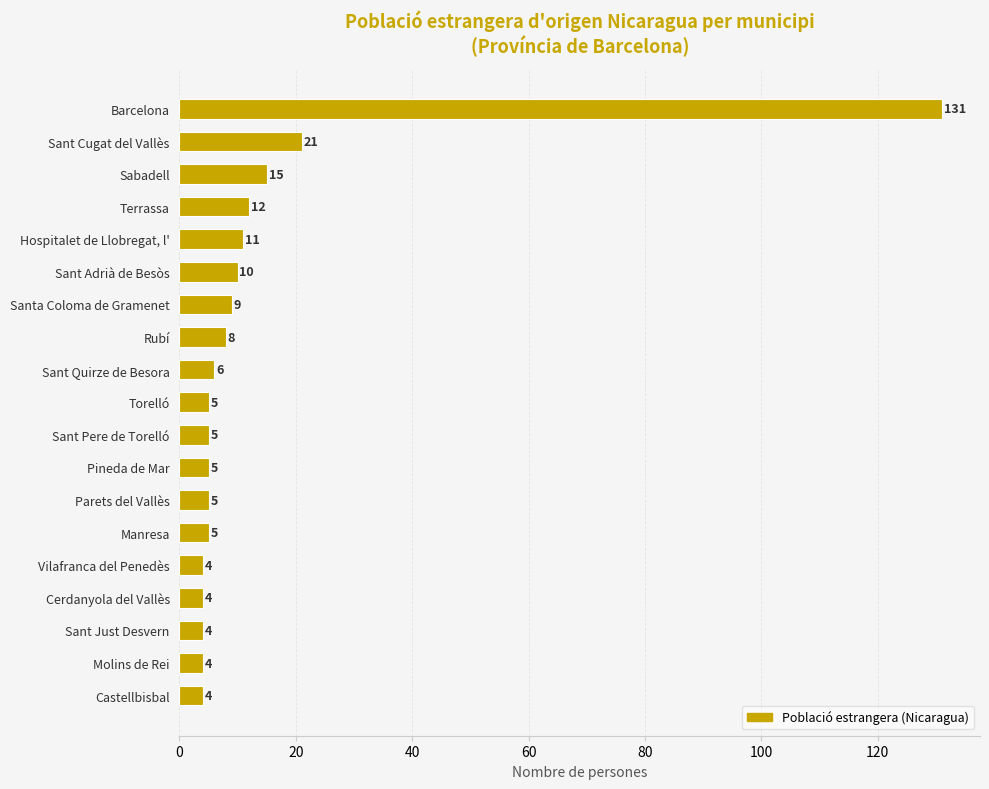

Reading top to bottom, transcribe all the data shown in this chart.

Barcelona=131	Sant Cugat del Vallès=21	Sabadell=15	Terrassa=12	Hospitalet de Llobregat, l'=11	Sant Adrià de Besòs=10	Santa Coloma de Gramenet=9	Rubí=8	Sant Quirze de Besora=6	Torelló=5	Sant Pere de Torelló=5	Pineda de Mar=5	Parets del Vallès=5	Manresa=5	Vilafranca del Penedès=4	Cerdanyola del Vallès=4	Sant Just Desvern=4	Molins de Rei=4	Castellbisbal=4